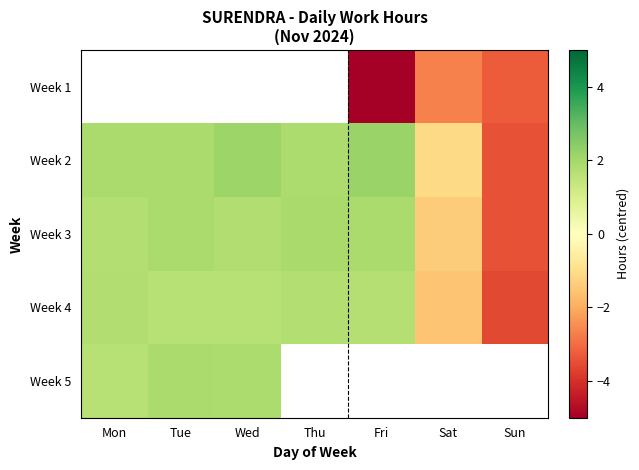

The value of Week 5 at Wed is 1.9. True or false?

True